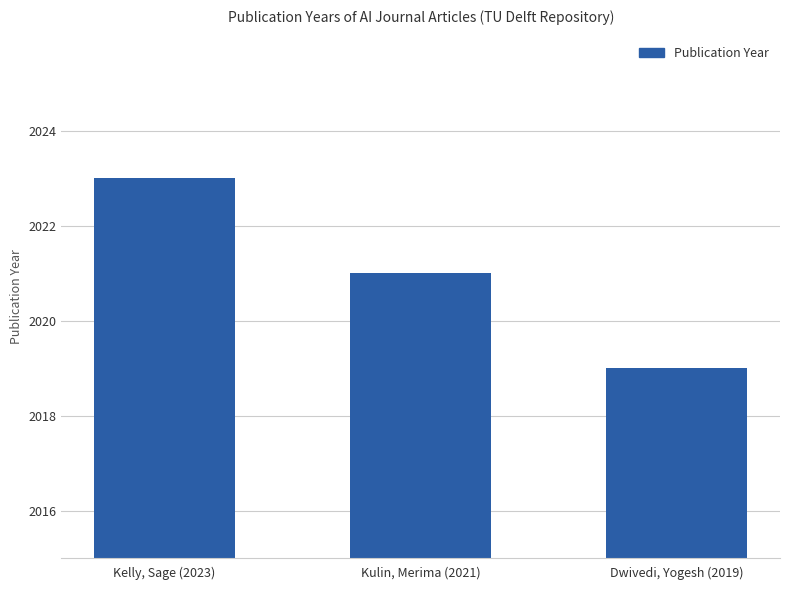

List the labels in order of value, largest first.

Kelly, Sage (2023), Kulin, Merima (2021), Dwivedi, Yogesh (2019)